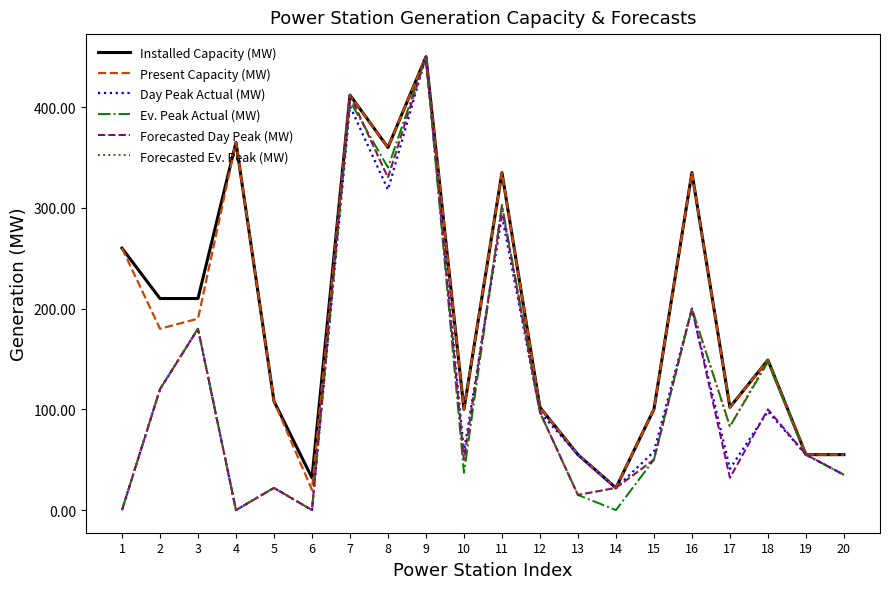

Which series changed the most between 2 and 15?

Installed Capacity (MW)